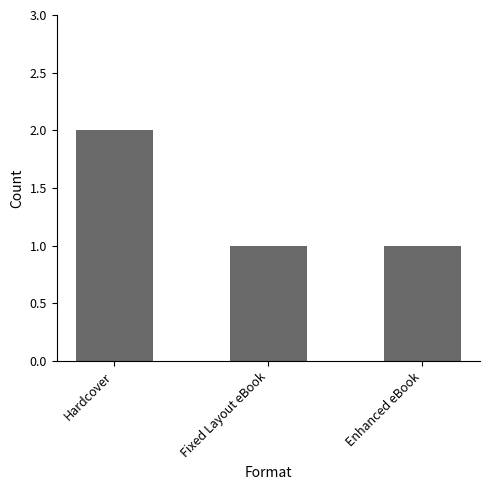

What position from the left is Enhanced eBook?

3